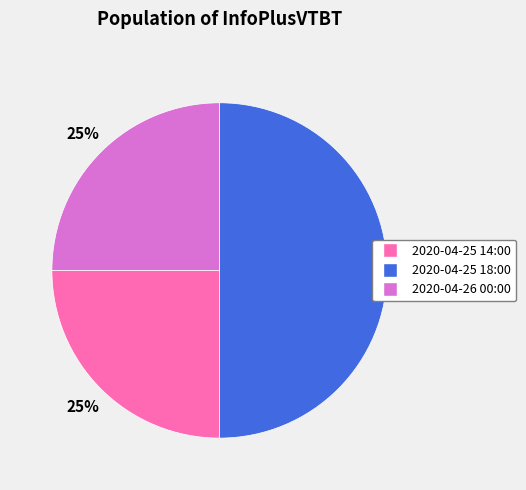

Is it true that 2020-04-26 00:00 is 37% of the pie?

False